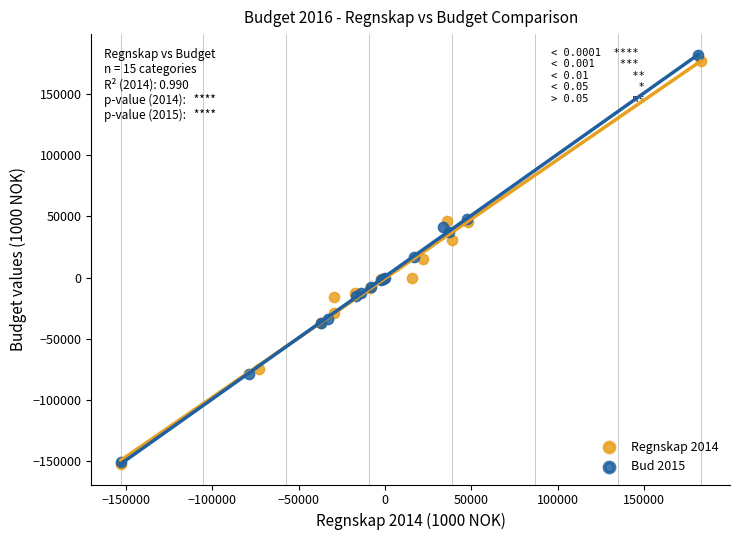

Which series has the widest spread of Y values?

Bud 2015